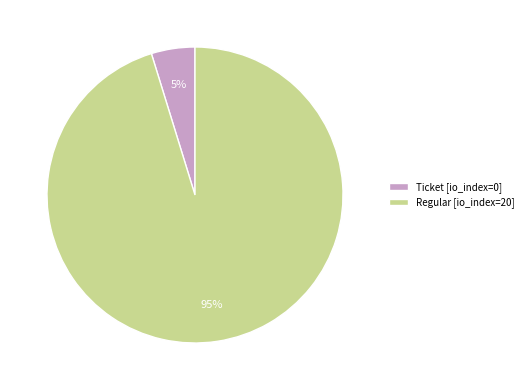

To the nearest percent, what percentage of the pie is Regular [io_index=20]?

95%